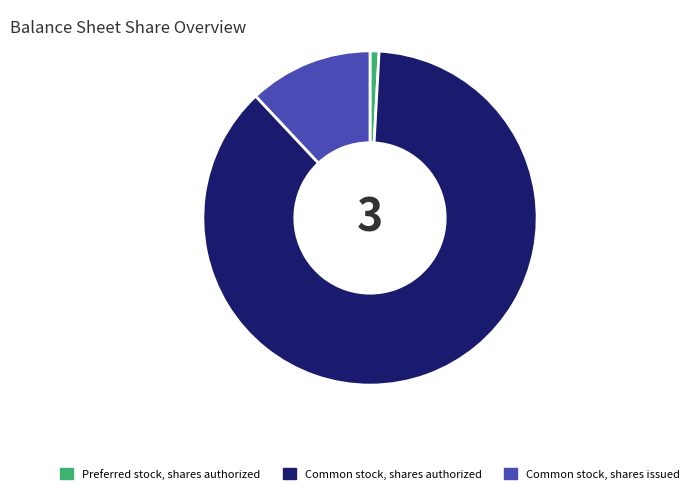

How many segments does this pie chart have?

3